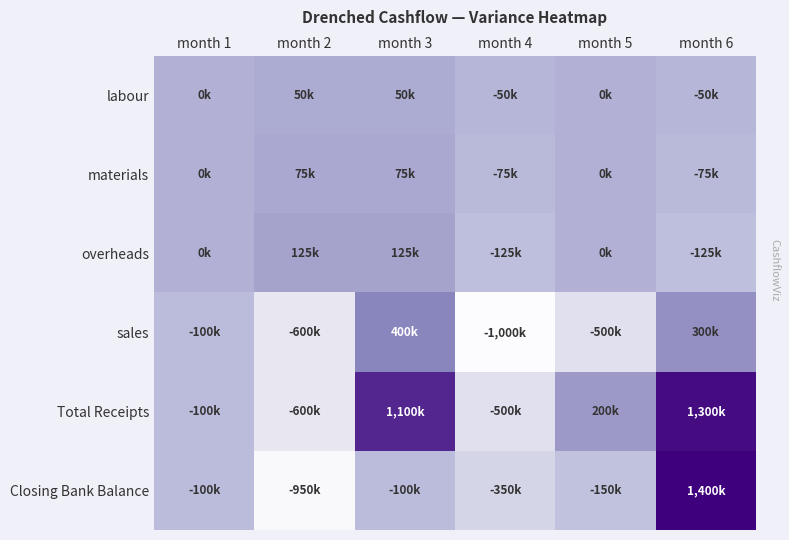

What is the smallest value displayed?

-1000000